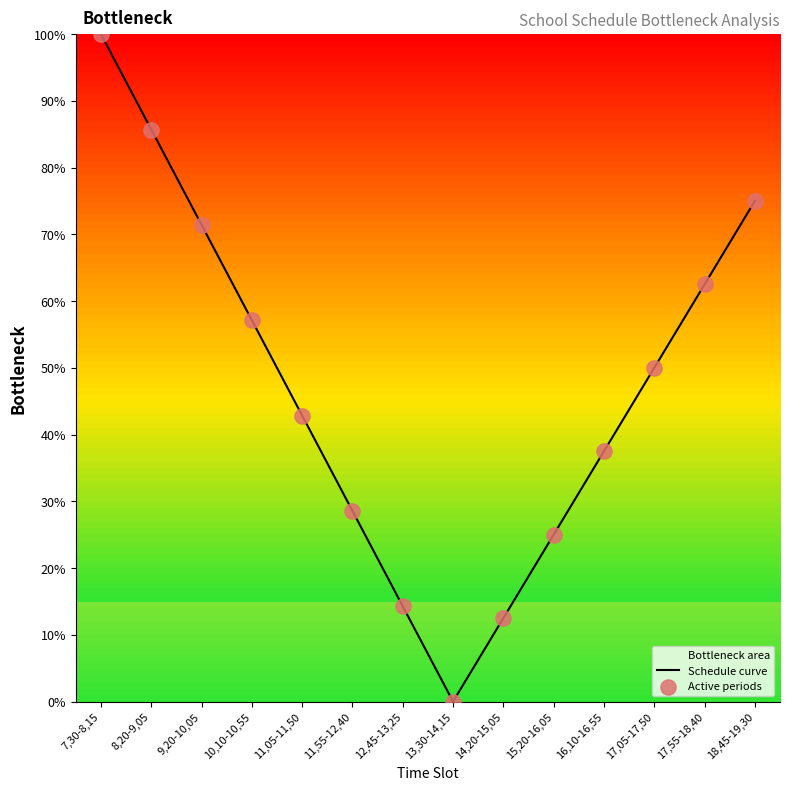

Which series has the largest total across all categories?

Schedule curve